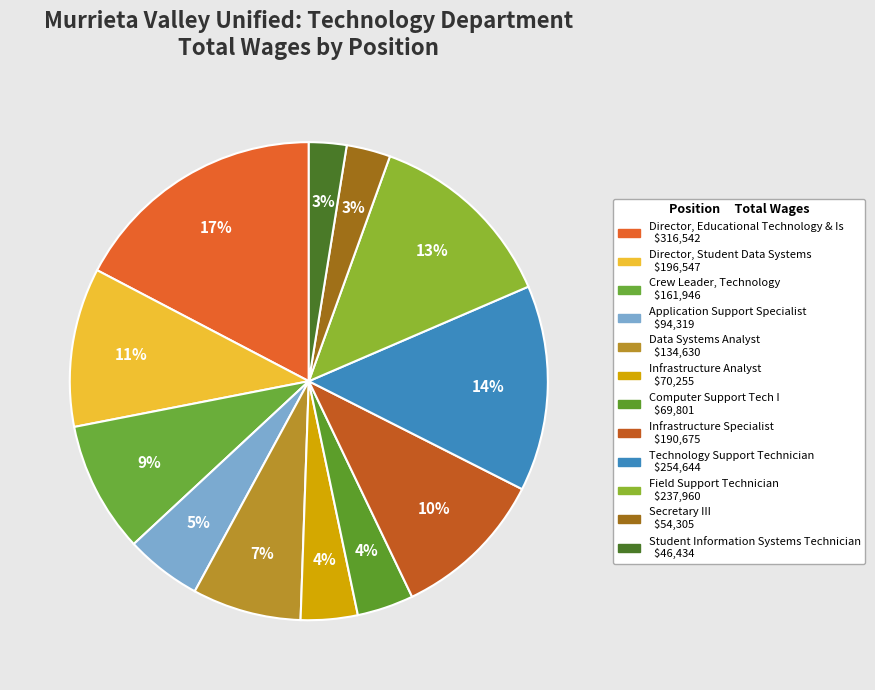

How many slices are in this pie chart?

12